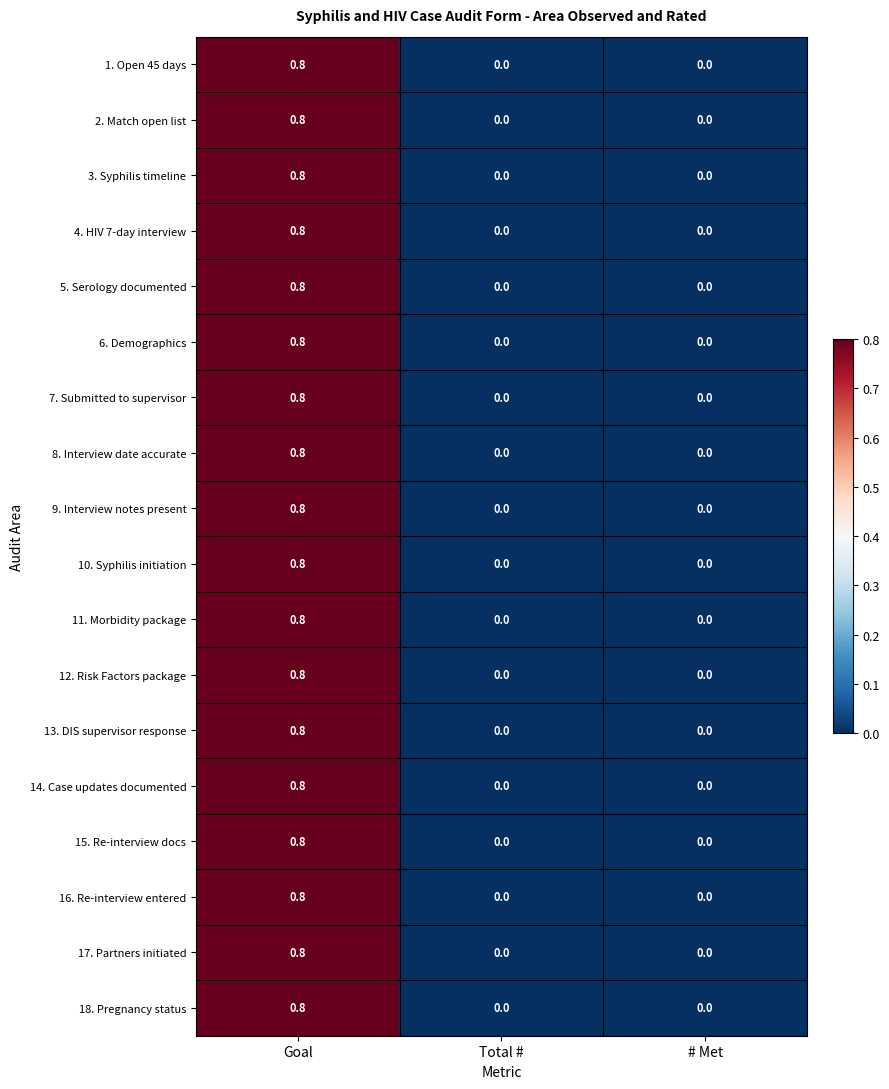

How many distinct data groups are displayed?

18